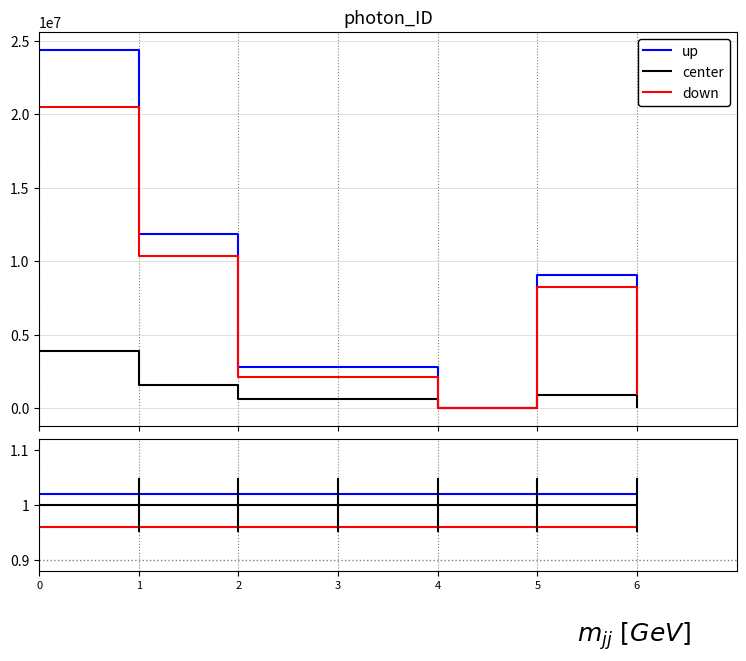

Does the chart display data point markers on the line(s)?

No